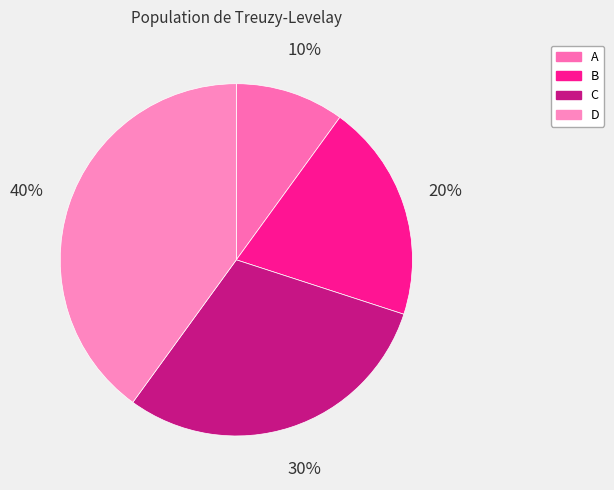

What is the smallest slice in the pie chart?

A